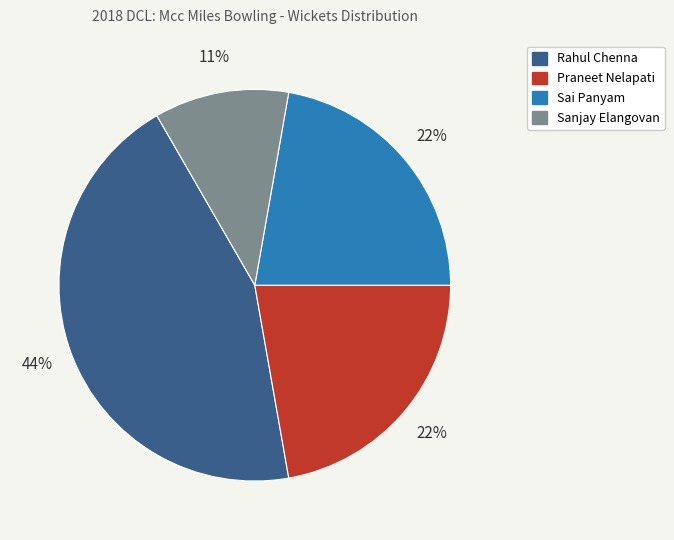

How many slices are in this pie chart?

4